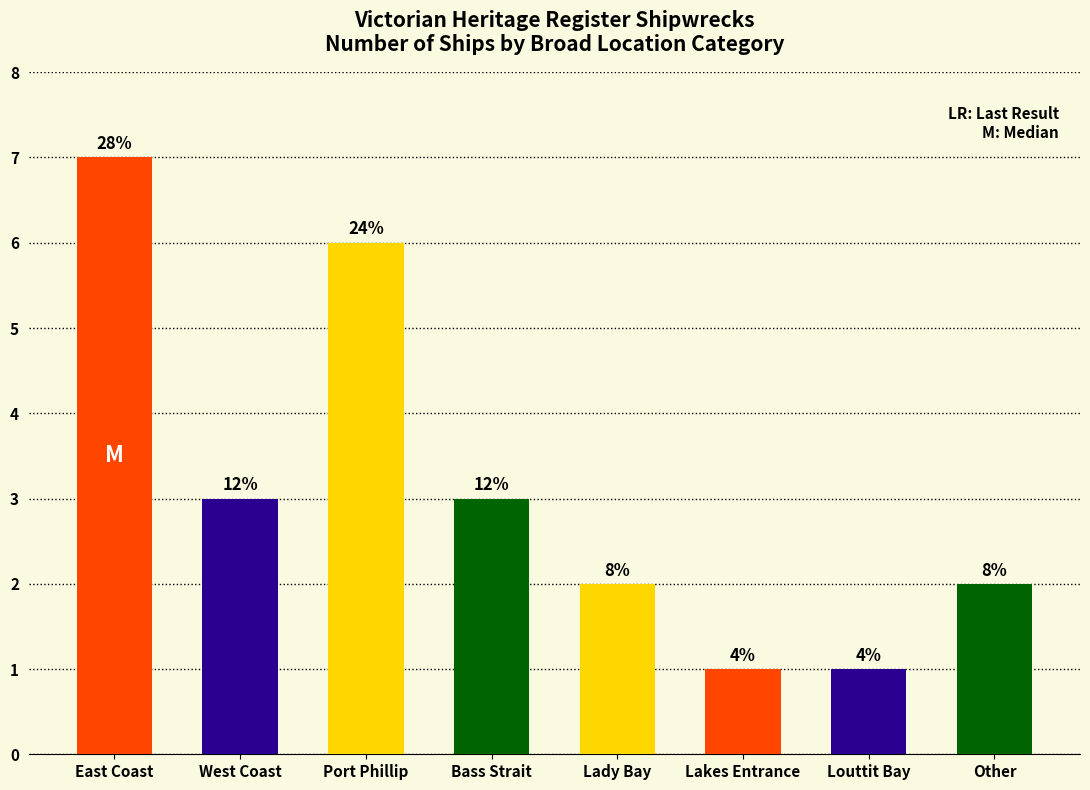

How many bars are there in total?

8